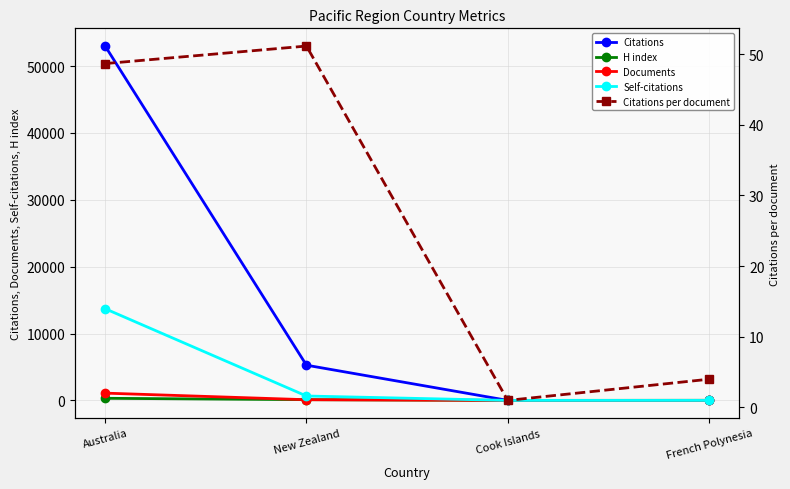

True or false: H index and Citations cross at least once.

True